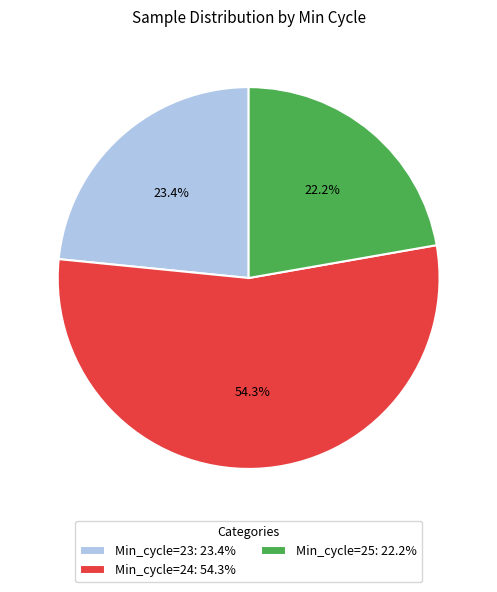

Rank the categories by value from lowest to highest.

Min_cycle=25: 22.2%, Min_cycle=23: 23.4%, Min_cycle=24: 54.3%